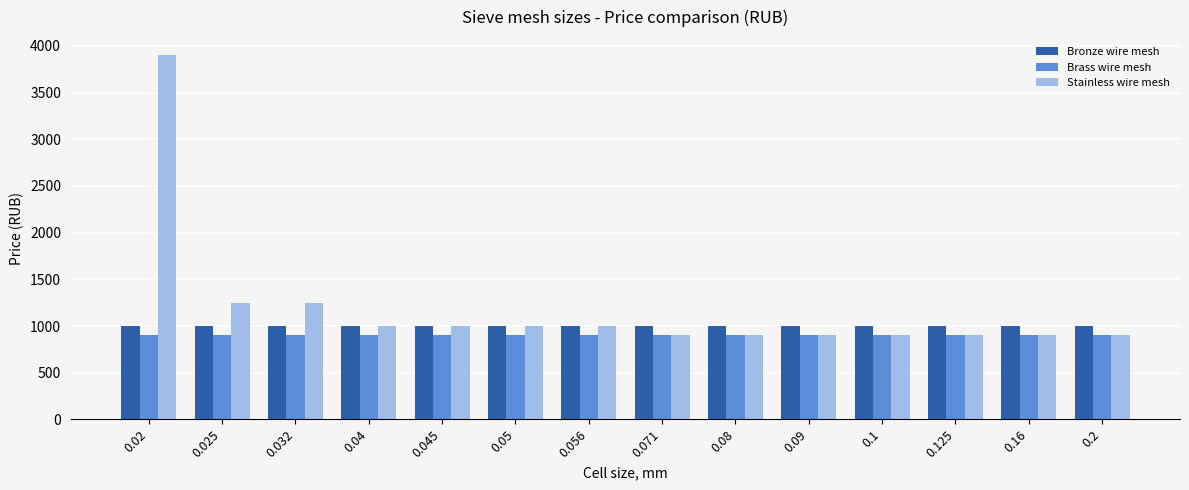

What is the sum of all Stainless wire mesh values?

16700